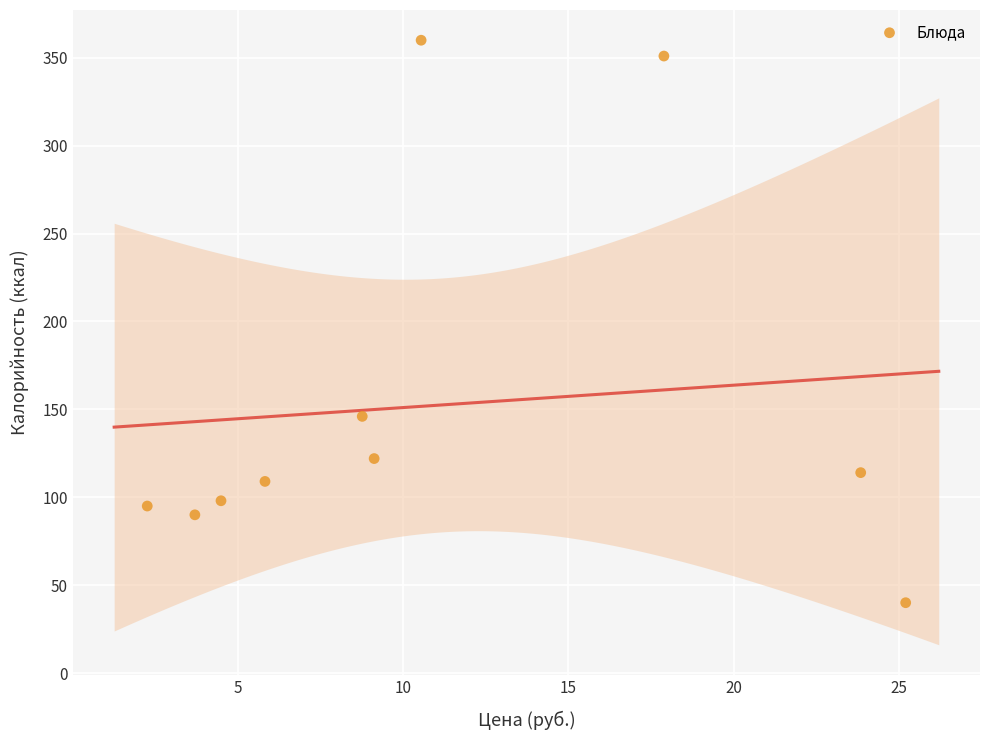

What is the range of Y values (max minus min)?

320